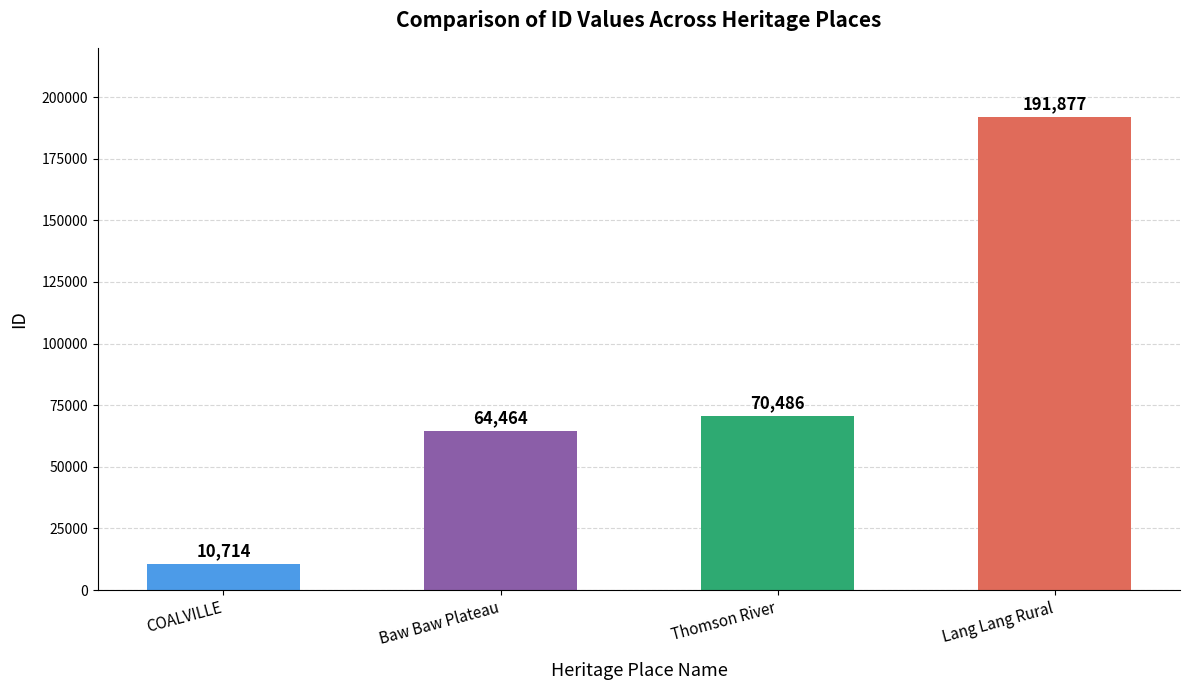

Between Thomson River and COALVILLE, which is larger?

Thomson River